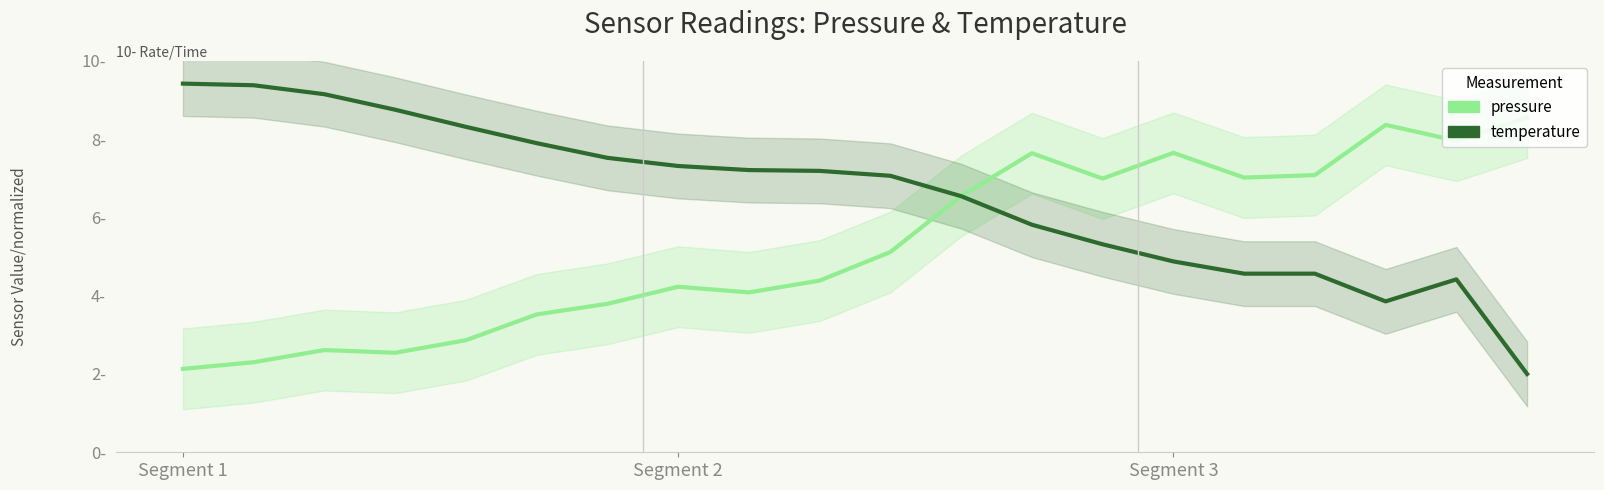

At which label does temperature first exceed 7?

Segment 1